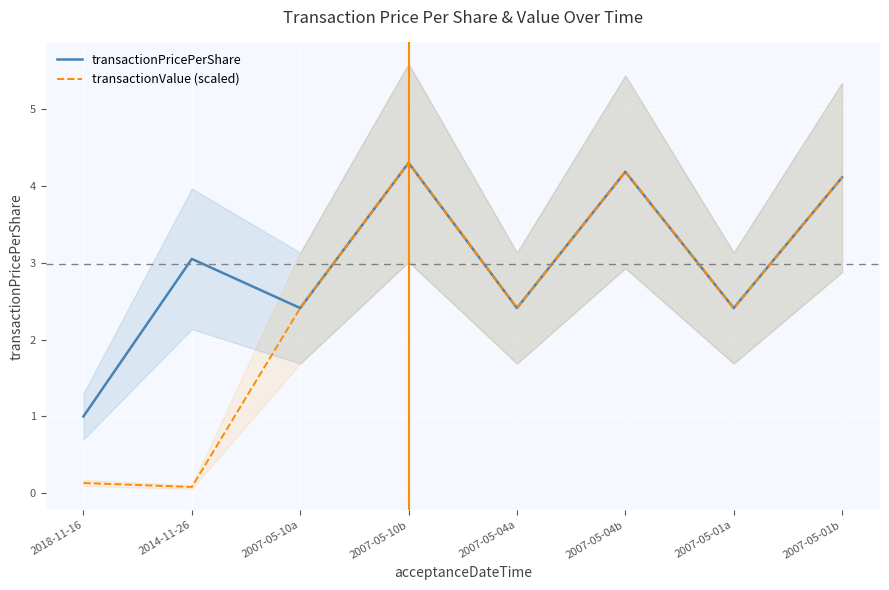

True or false: transactionPricePerShare has a value of 1.0 at 2018-11-16.

True